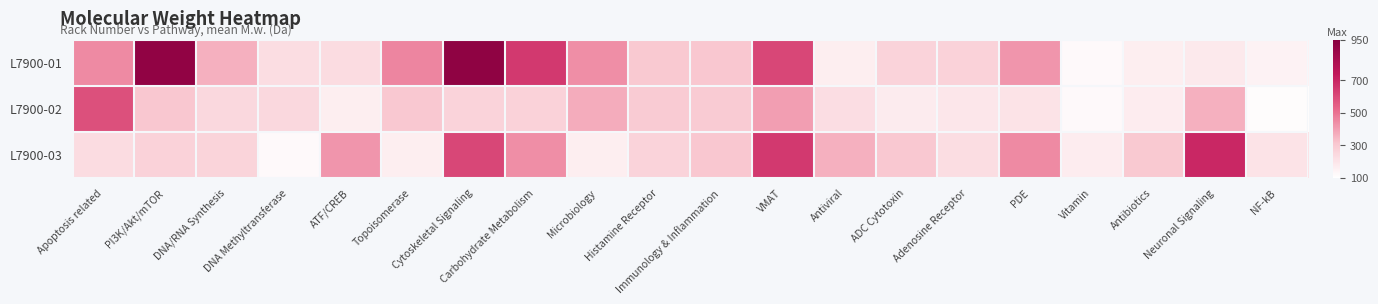

Rank the series at Antibiotics from lowest to highest value.

L7900-01, L7900-02, L7900-03